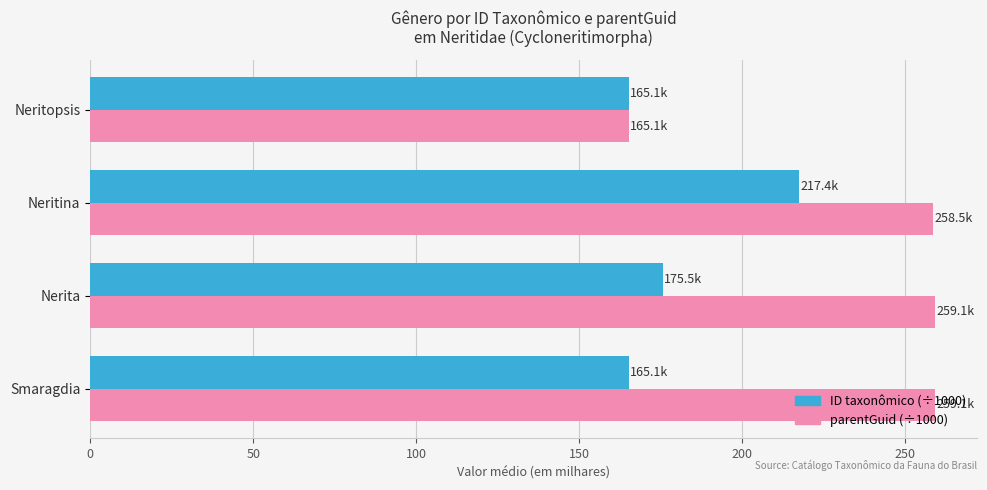

Which series has the widest spread of values?

parentGuid (÷1000)